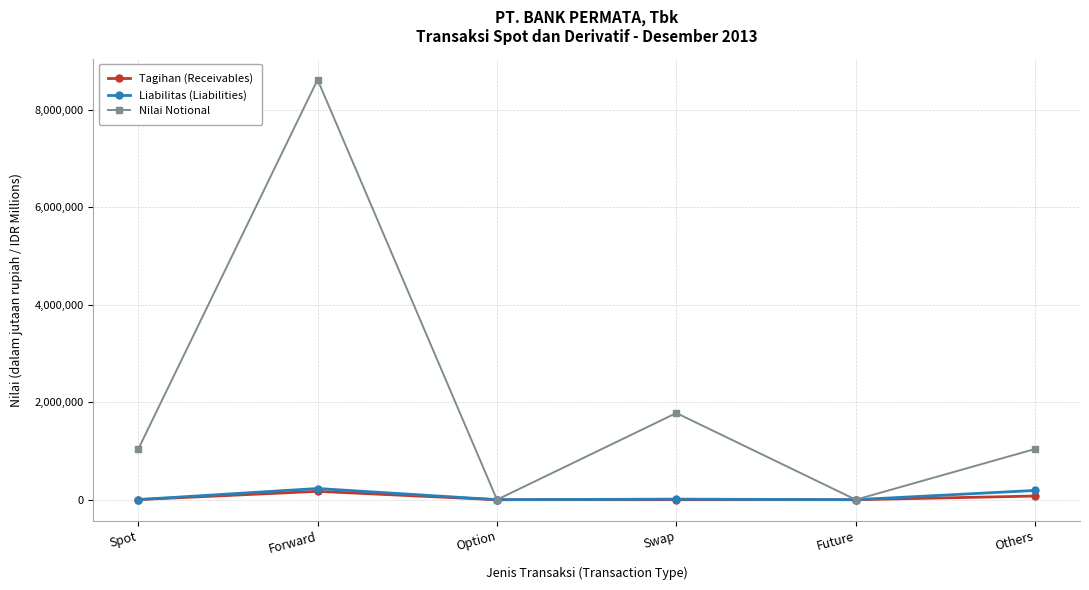

What is the total value across all series at Others?

1305755